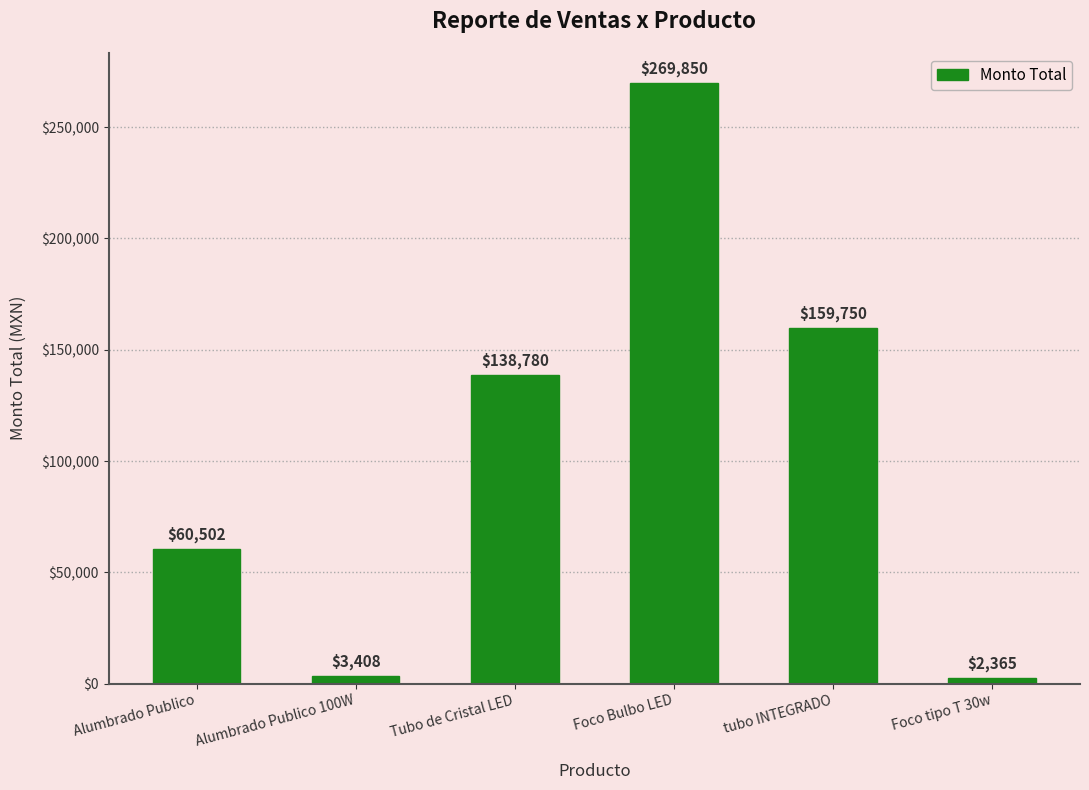

What is the ratio of the value at Alumbrado Publico to the value at Foco Bulbo LED?

0.2